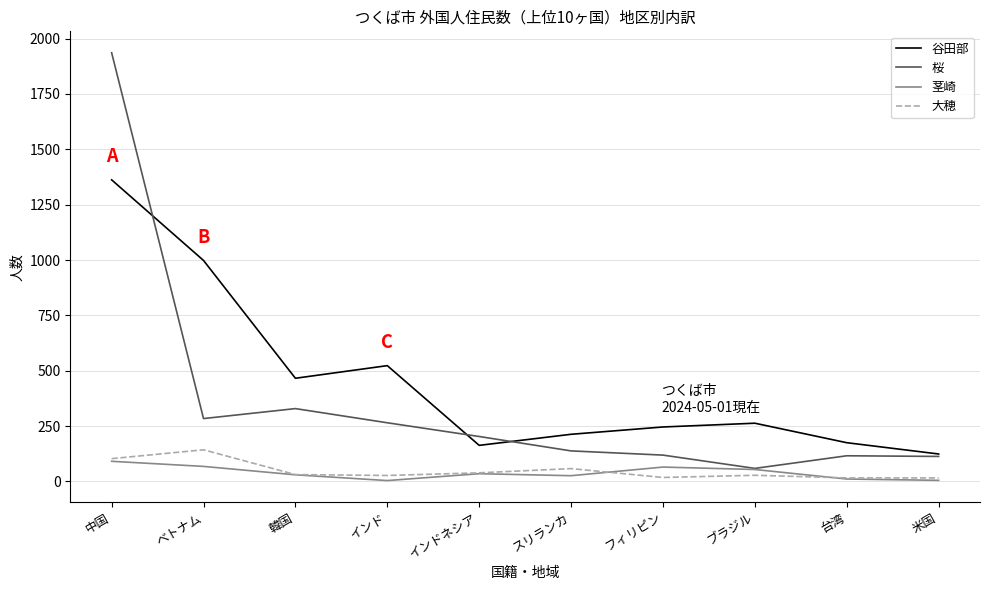

How many series are shown in this chart?

4